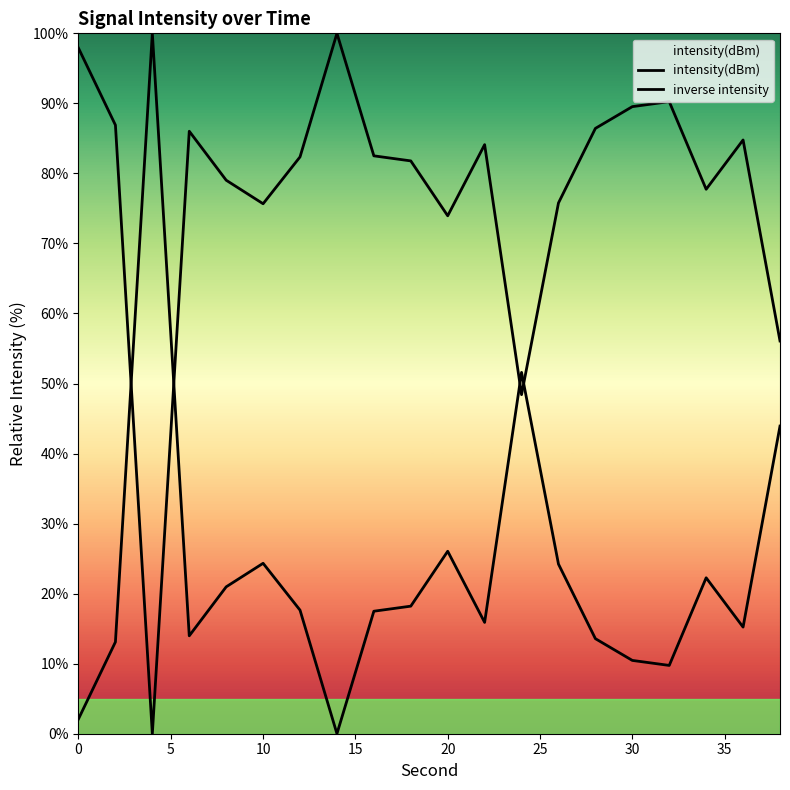

Which series changed the most between 5 and 40?

intensity(dBm)